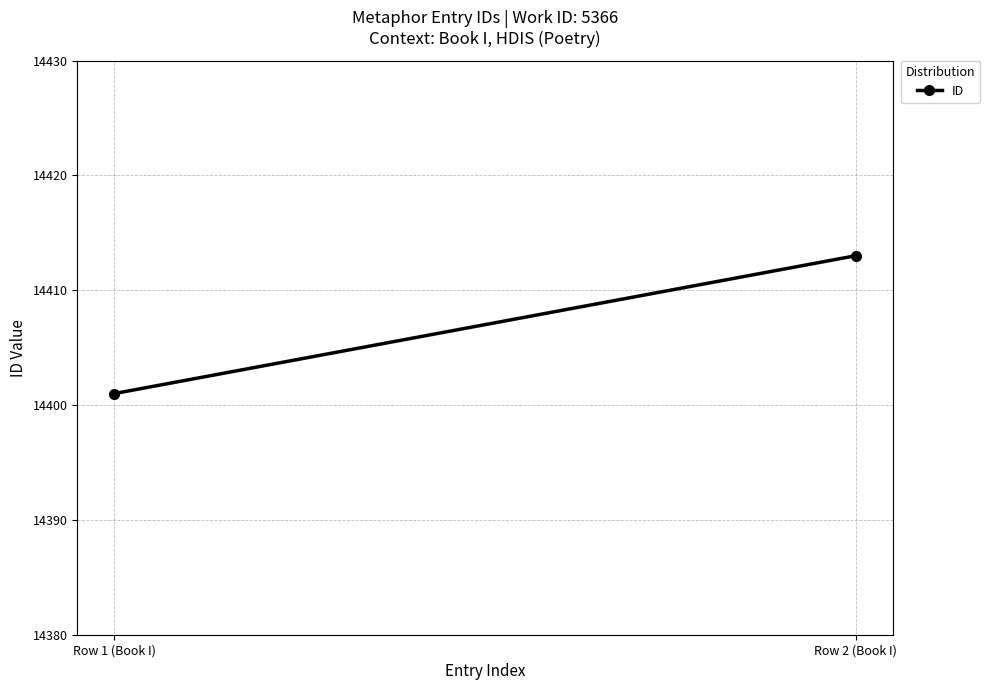

True or false: the data shows 14413 at Row 2 (Book I).

True